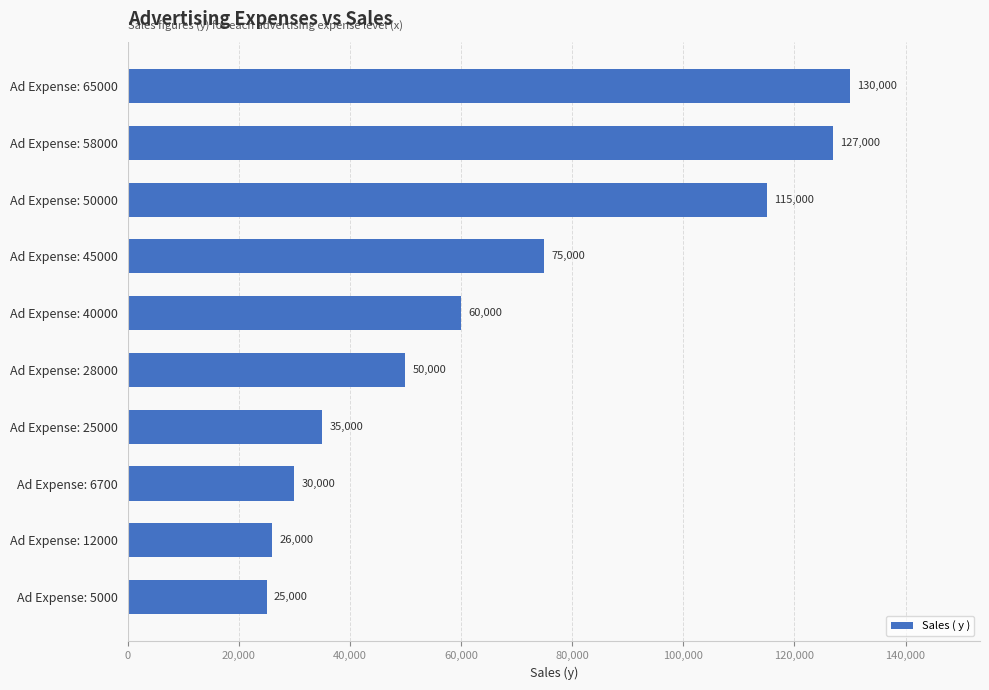

How many data points are less than 60000?

5